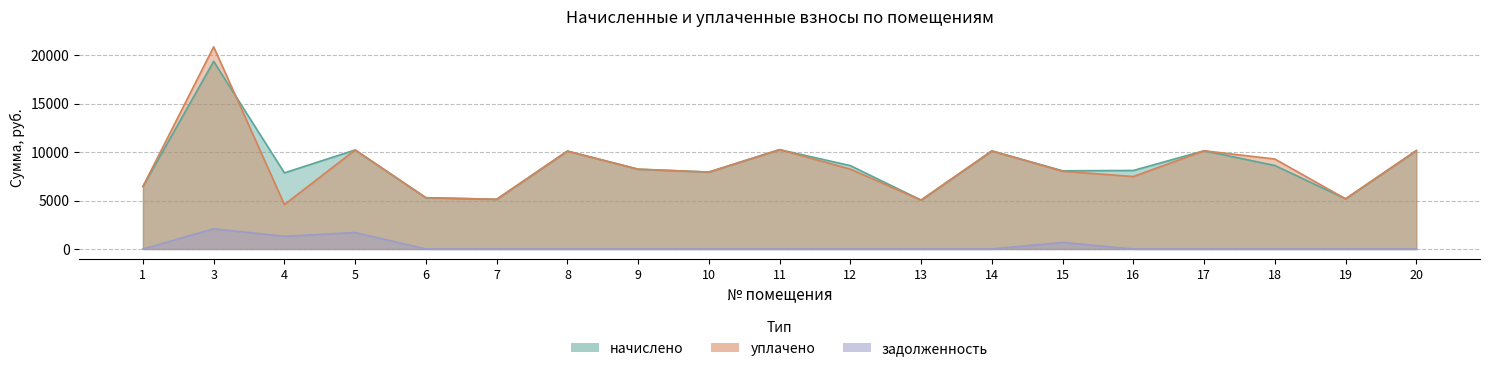

The уплачено series shows 15536.4 at 20. True or false?

False